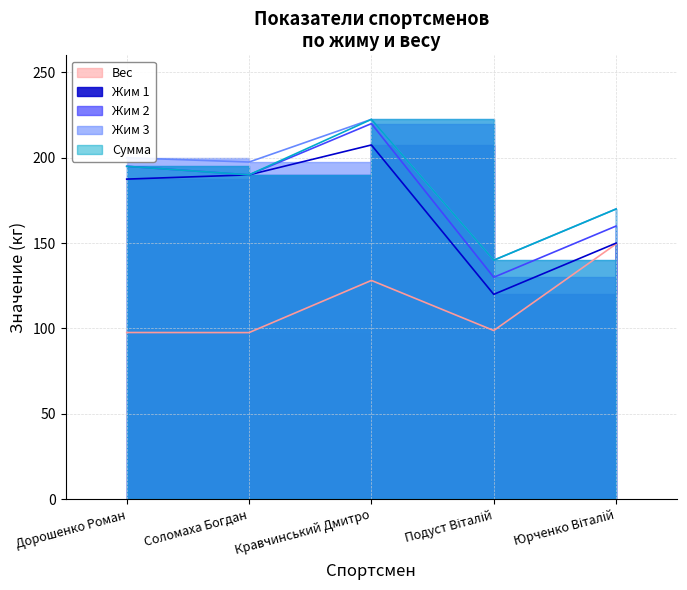

What is the difference between the highest and lowest values at Подуст Віталій?

41.2